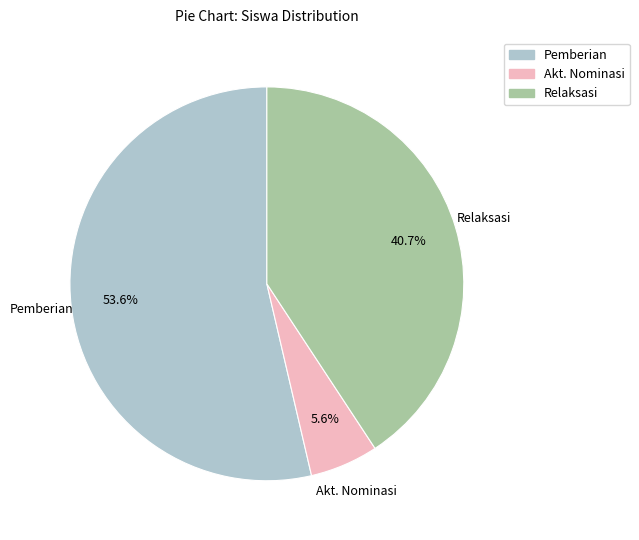

Is there a majority slice in this chart?

Yes